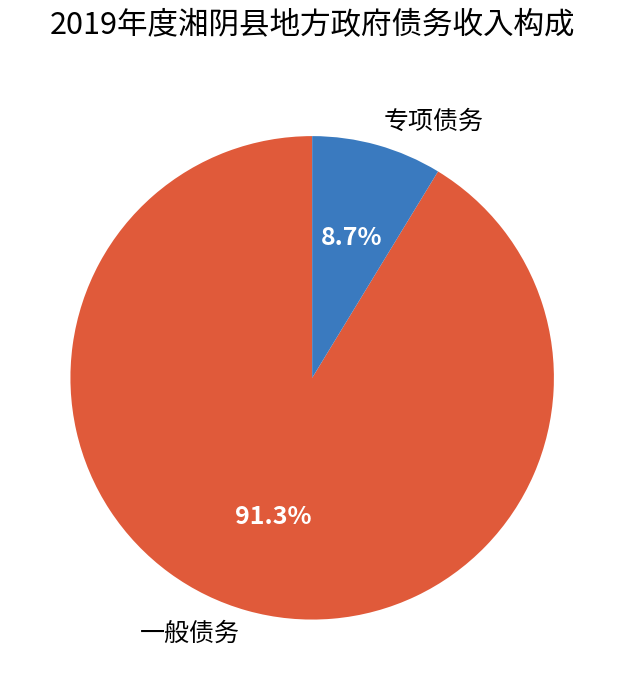

Is there any slice that represents more than half of the pie?

Yes